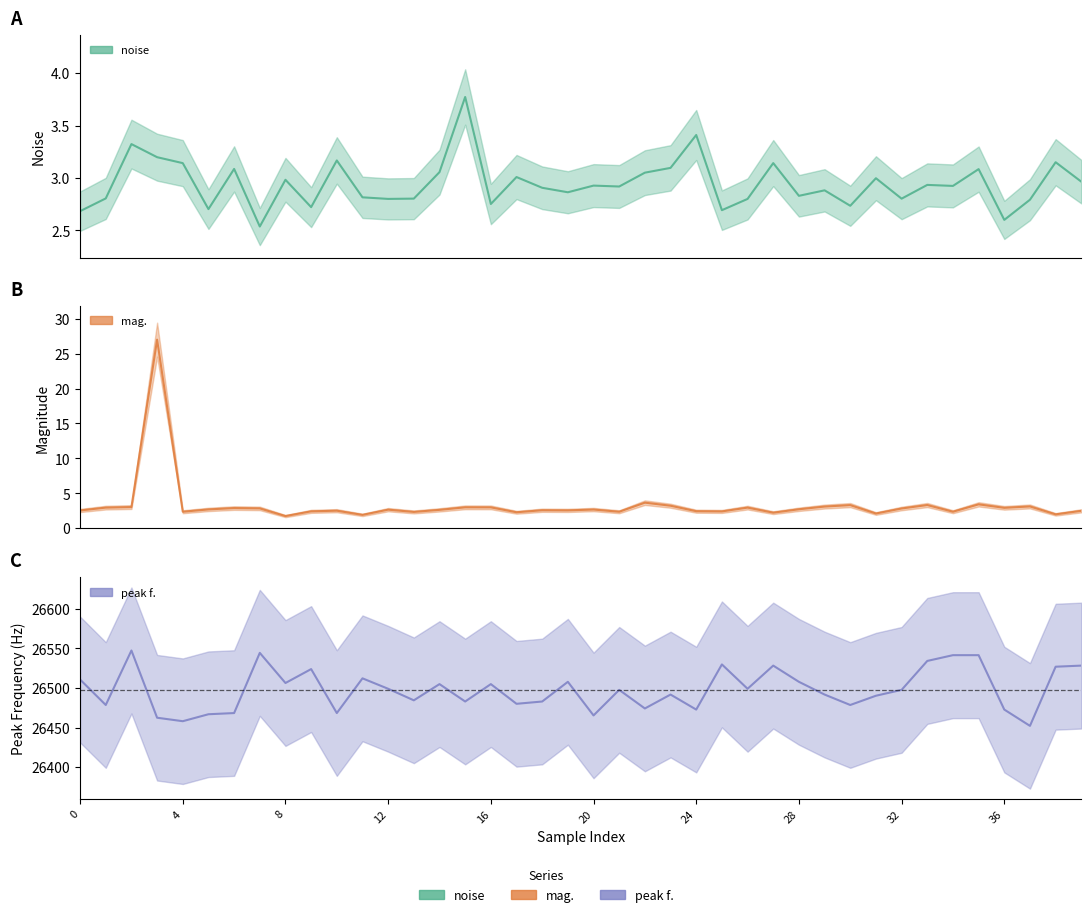

What is the highest value of the noise series?

3.8